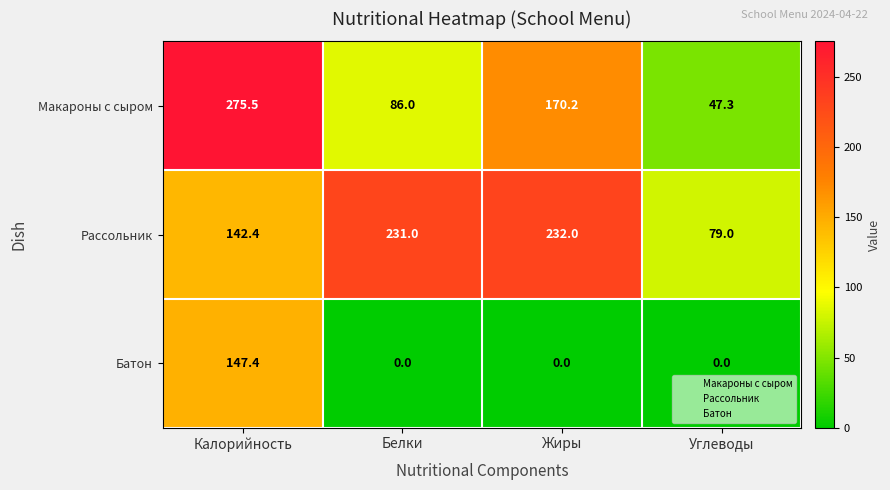

Rank the series by their maximum value, from lowest to highest.

Батон, Рассольник, Макароны с сыром